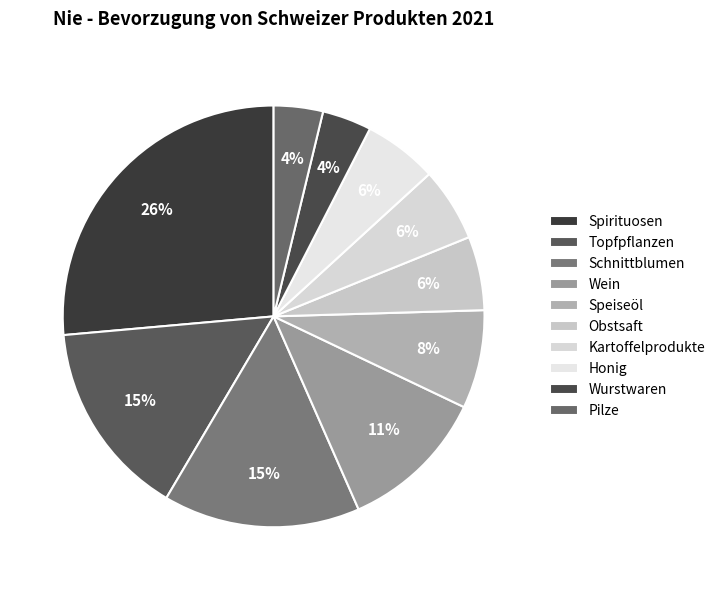

Is there a majority slice in this chart?

No